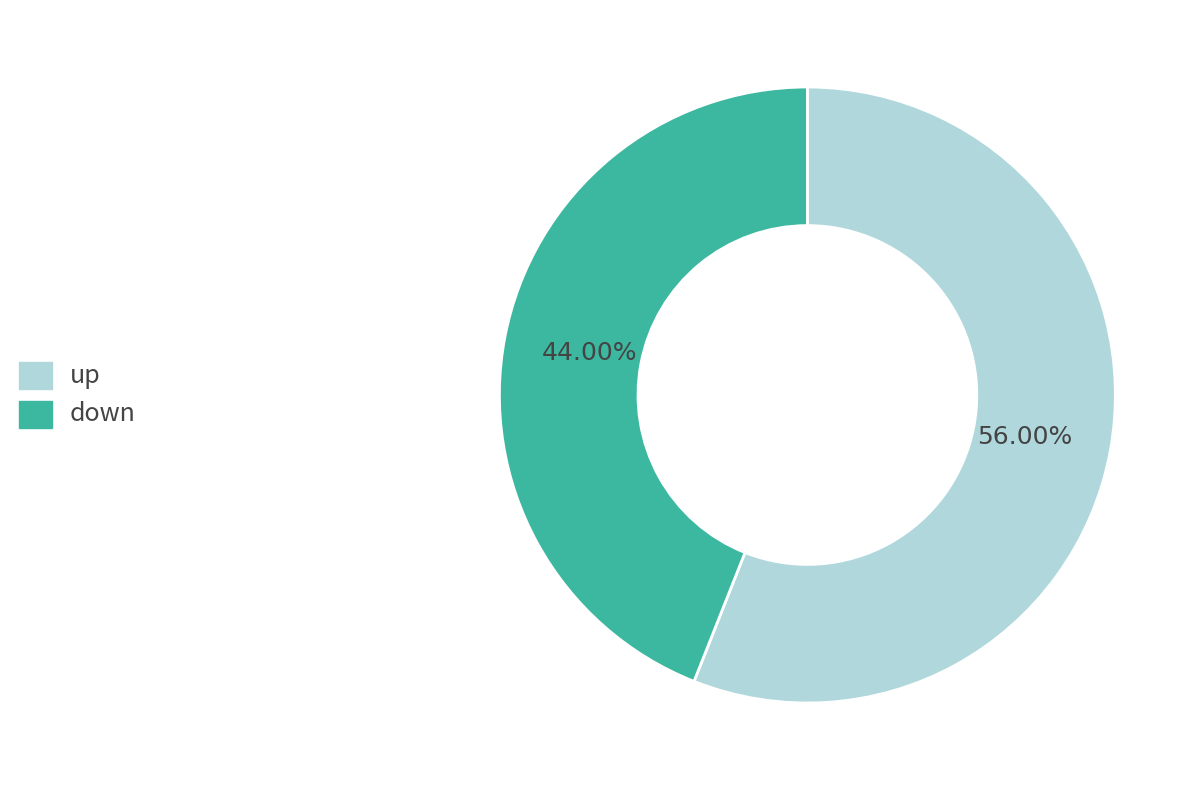

What is the ratio of the value at up to the value at down?

1.3